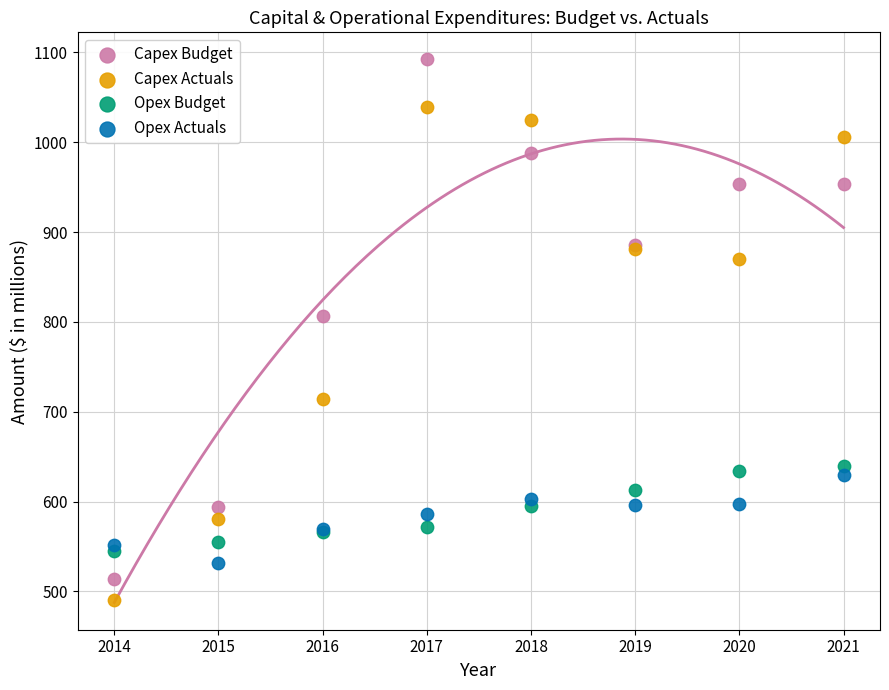

Which series contains the lowest Y value?

Capex Actuals